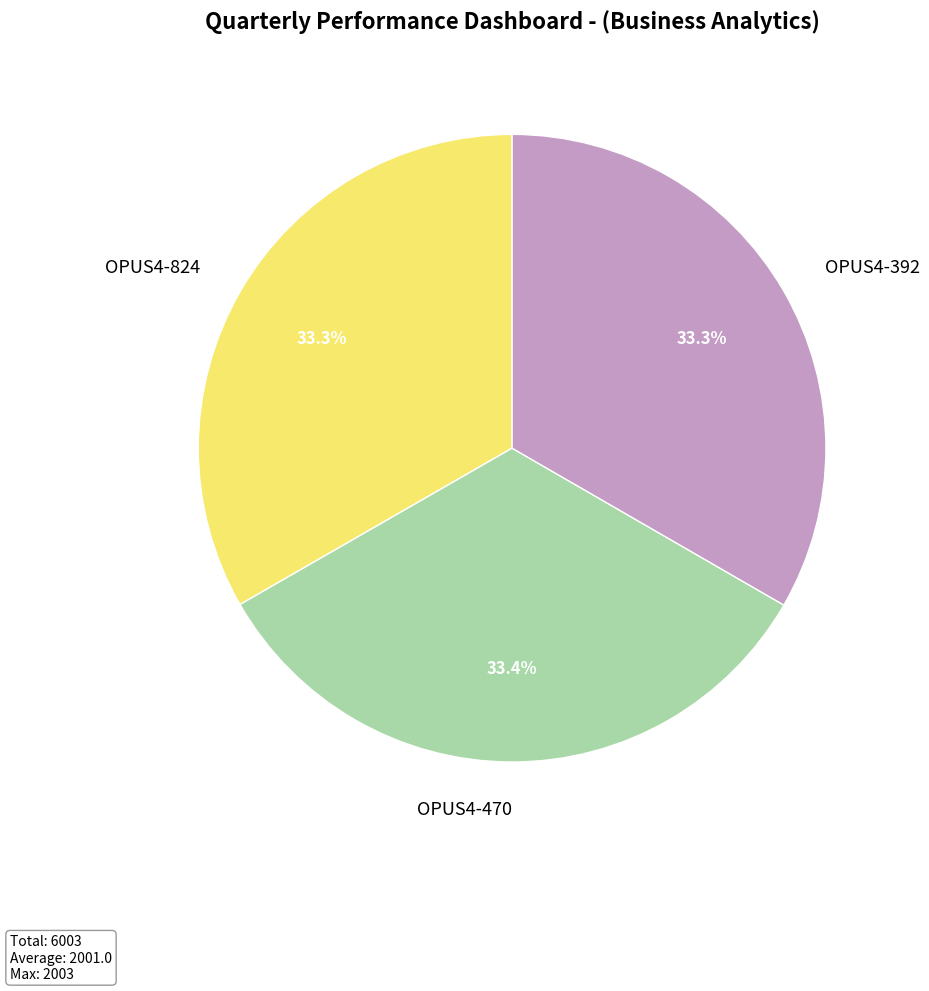

Is there any slice that represents more than half of the pie?

No